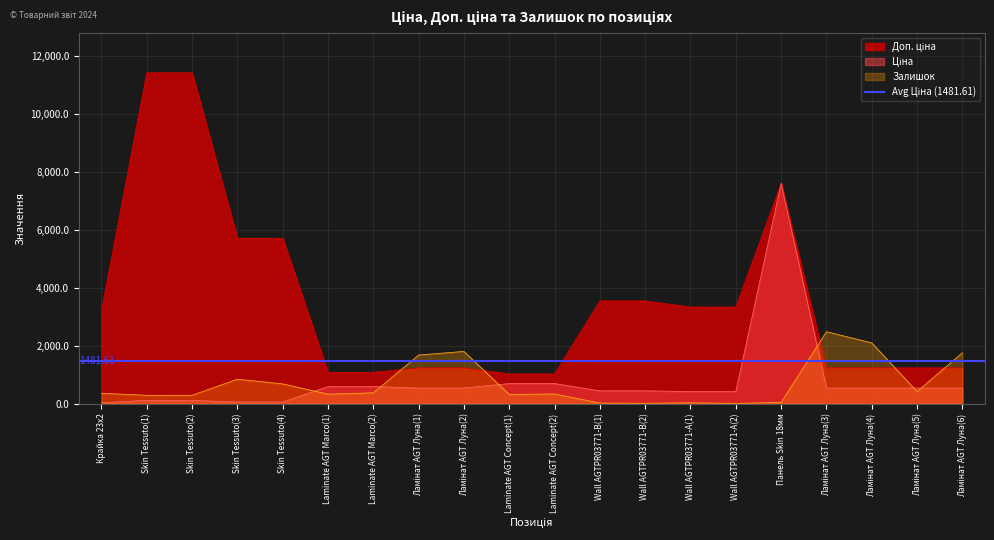

Which series changed the most between Skin Tessuto(3) and Wall AGTPR03771-A(2)?

Доп. ціна